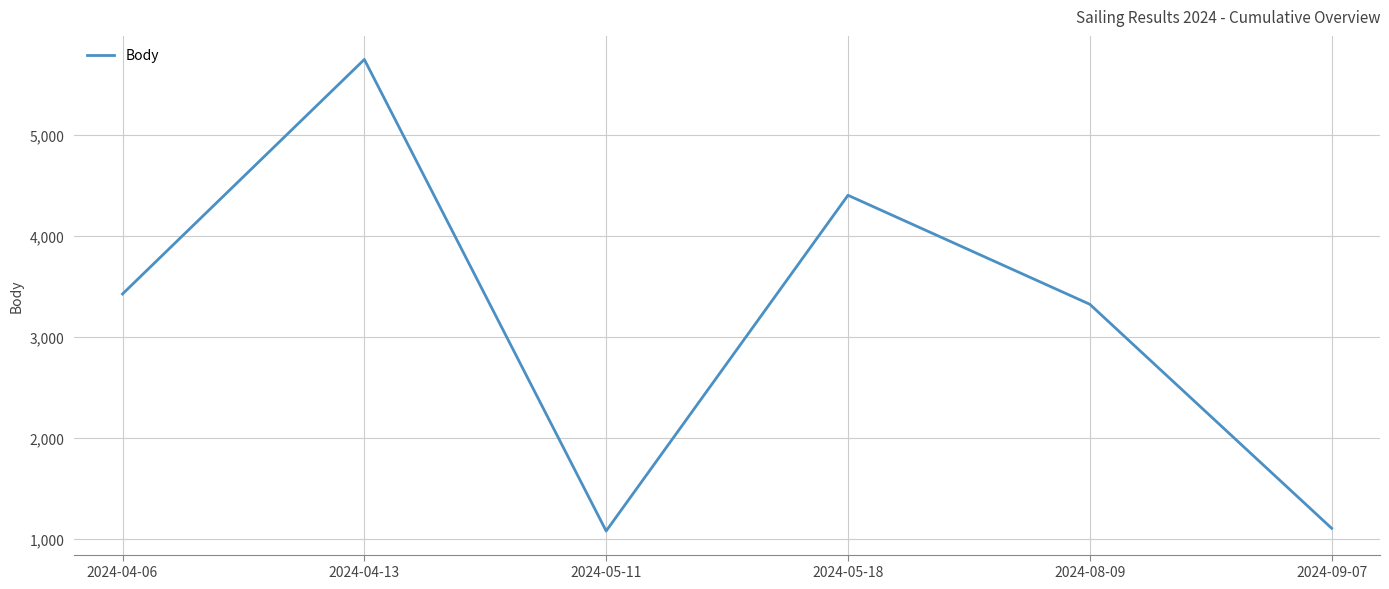

What is the sum of all values?

19093